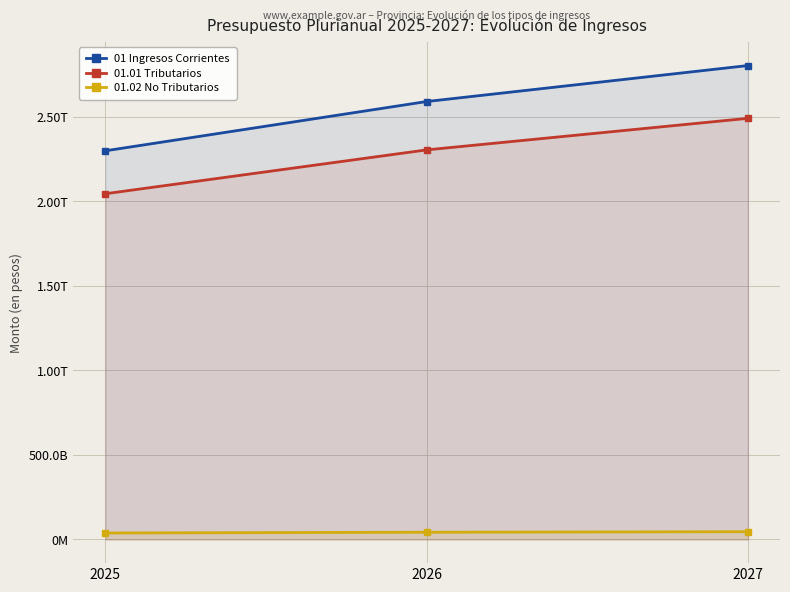

How many lines are shown in the chart?

3